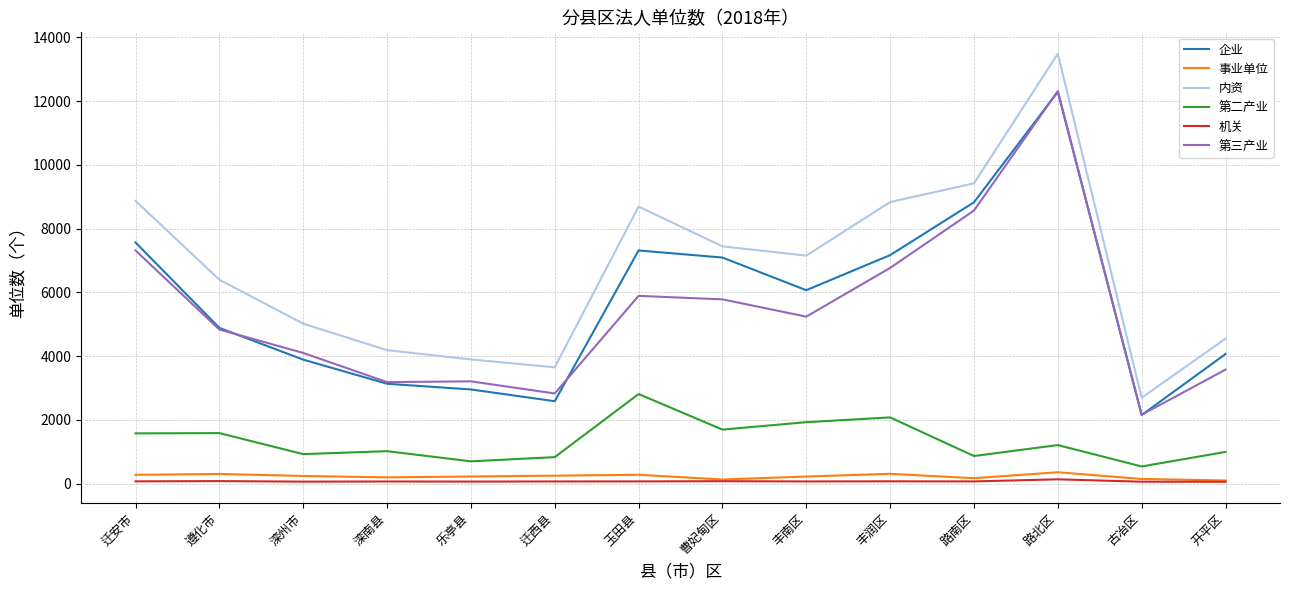

Which series has the largest total across all categories?

内资